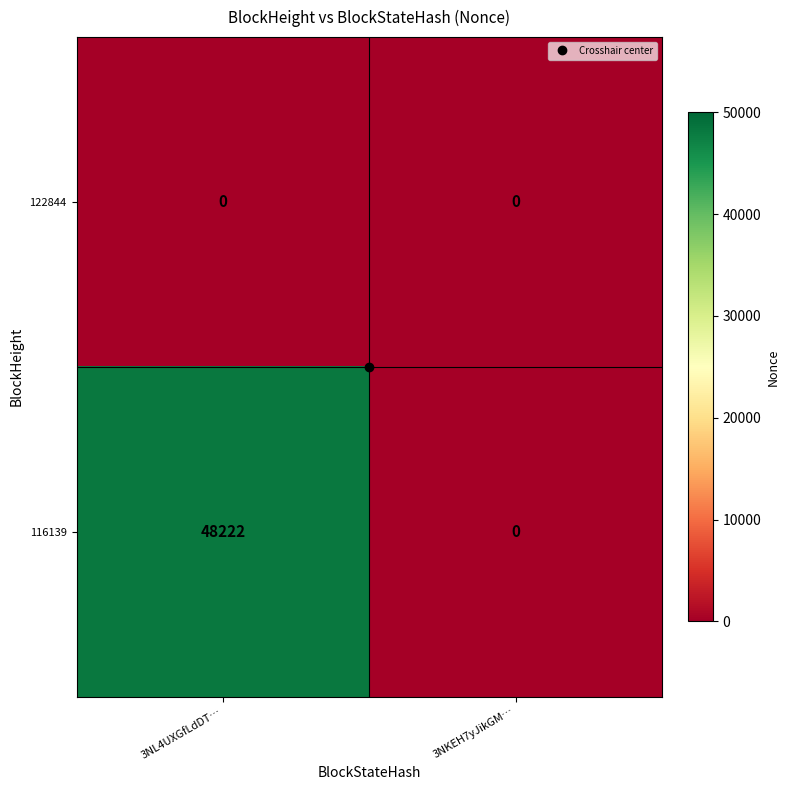

What is the greatest value displayed?

48222